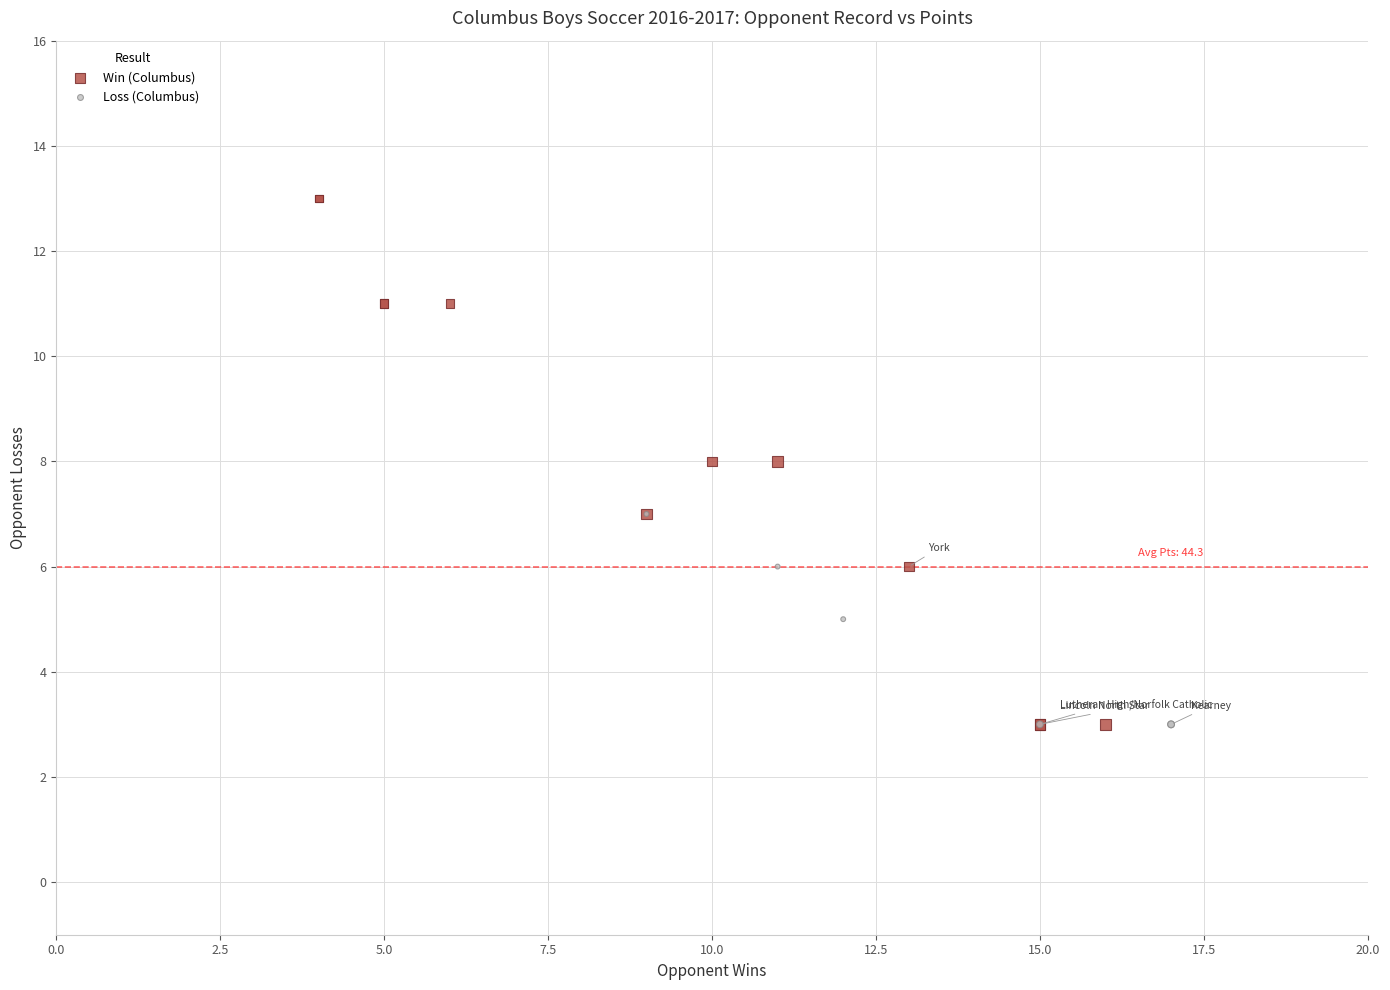

Which series contains the highest Y value?

Win (Columbus)